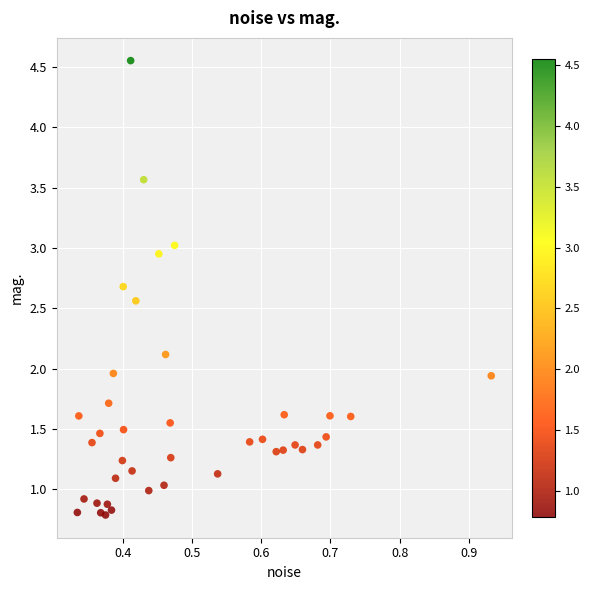

What is the range of X values (max minus min)?

0.6